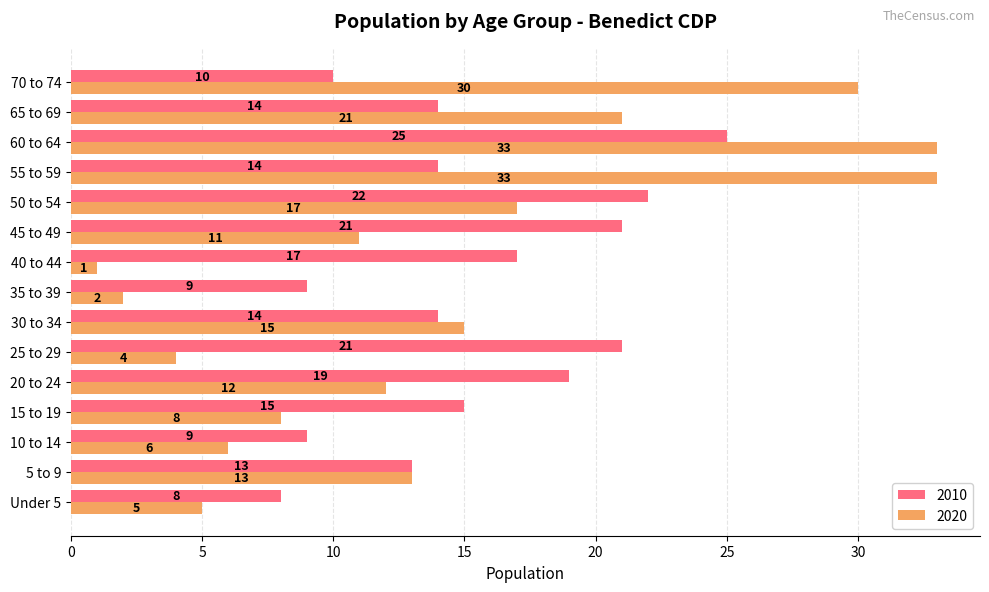

What is the approximate value of 2010 at 55 to 59?

14